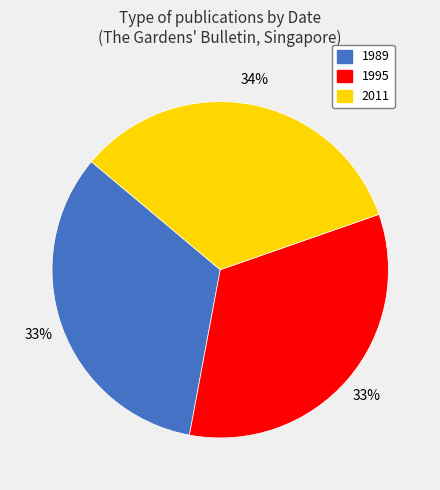

Is there any slice that represents more than half of the pie?

No